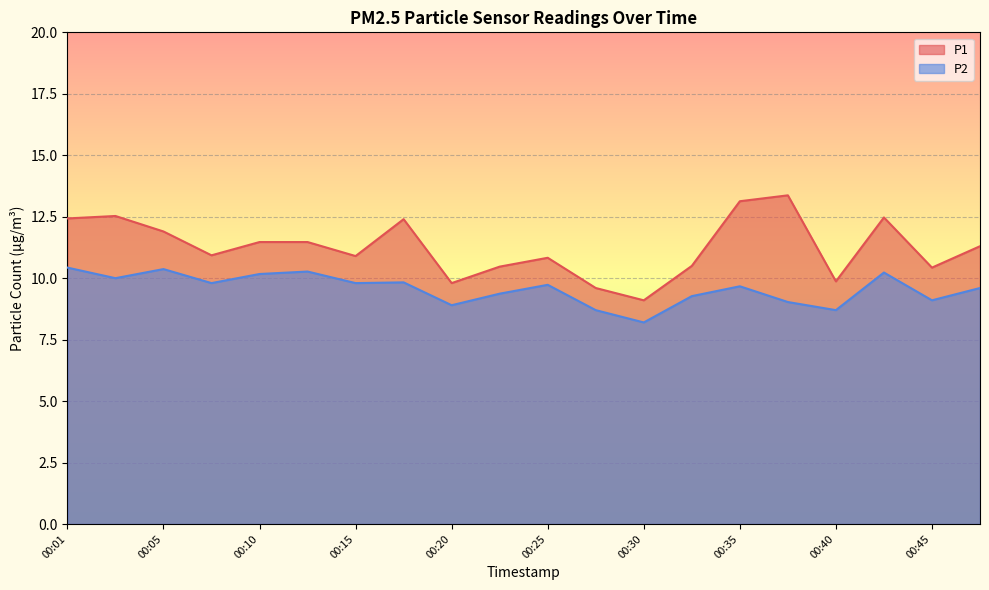

At which label does P1 first exceed 11?

00:01